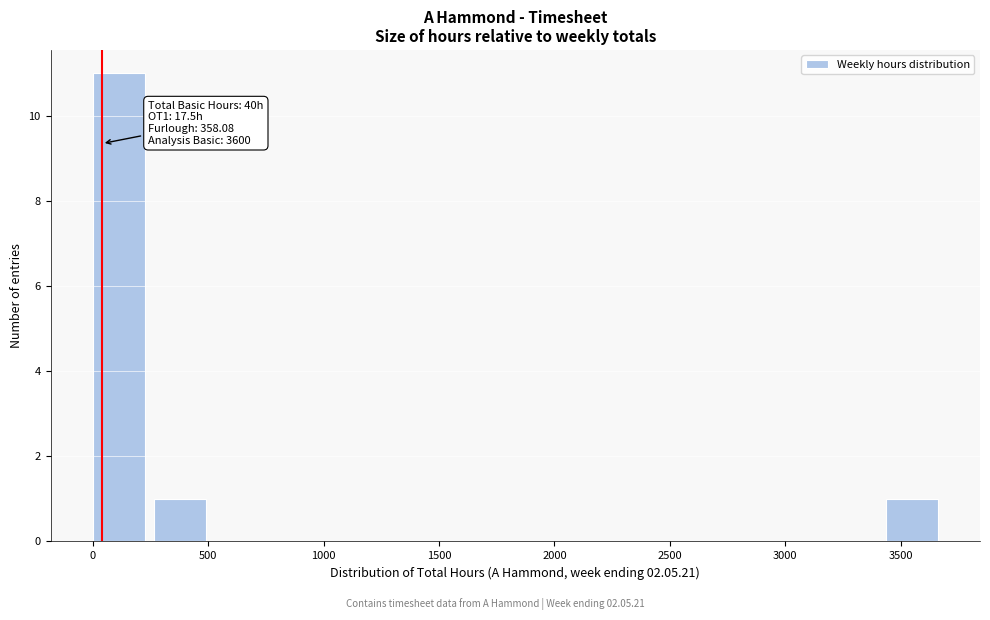

Which range on the x-axis has the tallest bar?

0 to 250